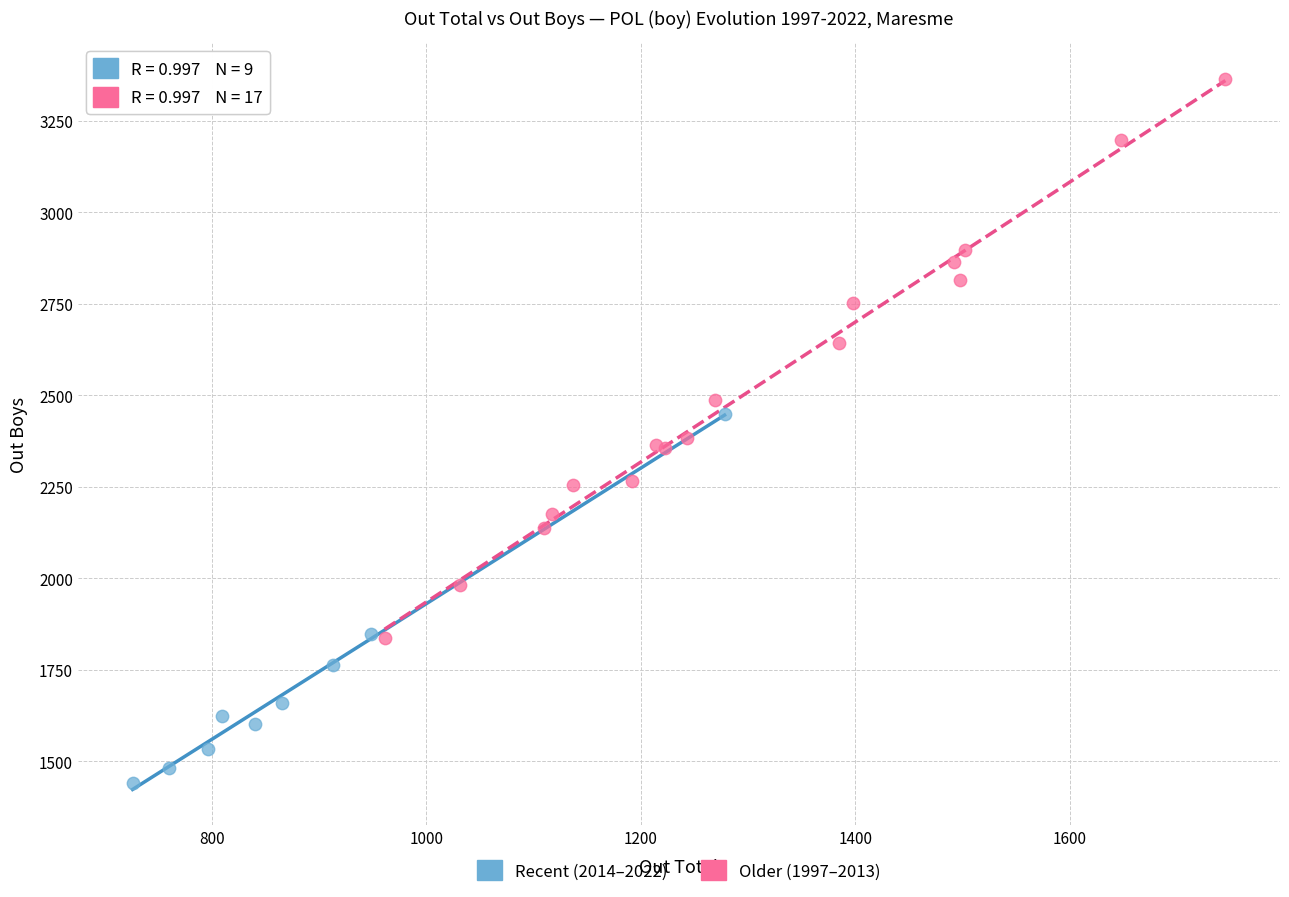

What are all the series names shown in the legend?

Recent (2014–2022), Older (1997–2013)